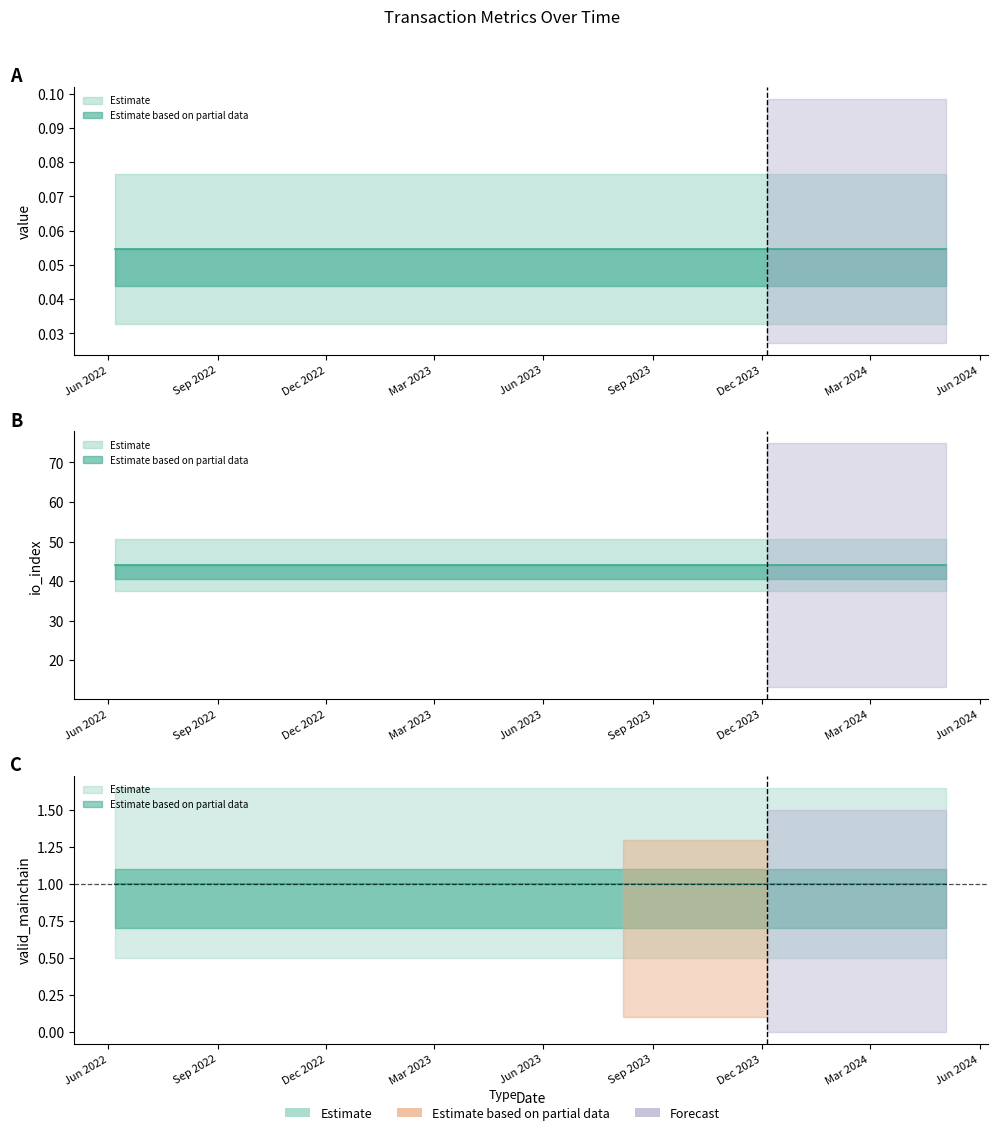

True or false: valid_mainchain and value cross at least once.

False